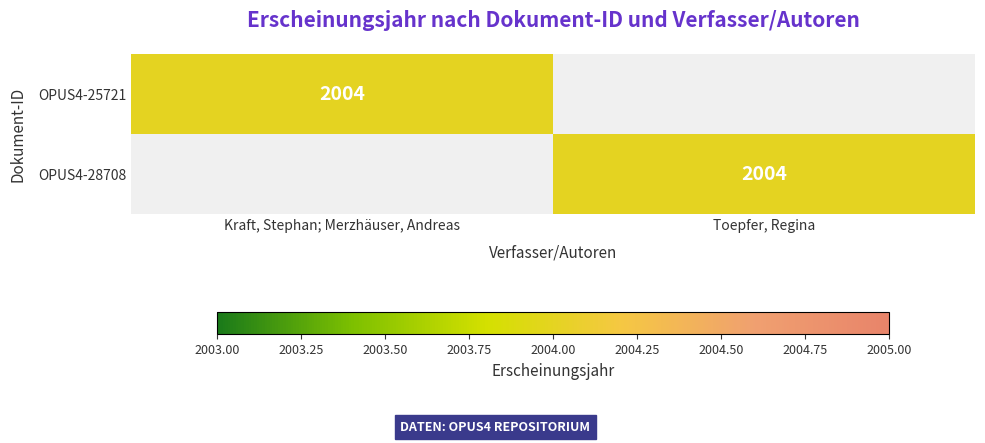

Is it true that OPUS4-25721 equals 2004 at Kraft, Stephan; Merzhäuser, Andreas?

True